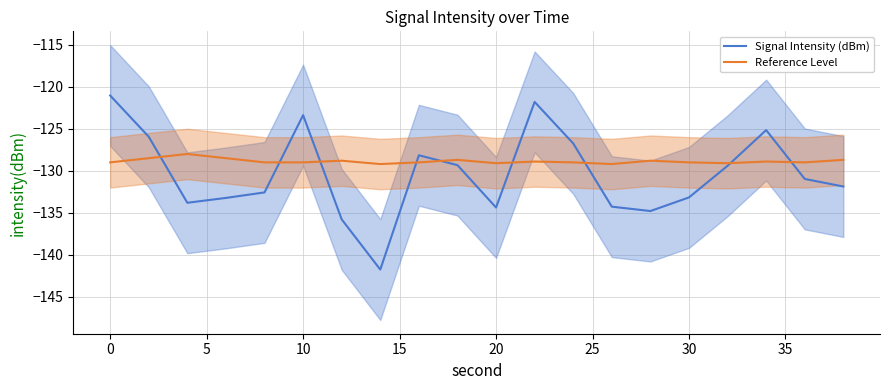

What is the difference between the highest and lowest values at 5?

5.8